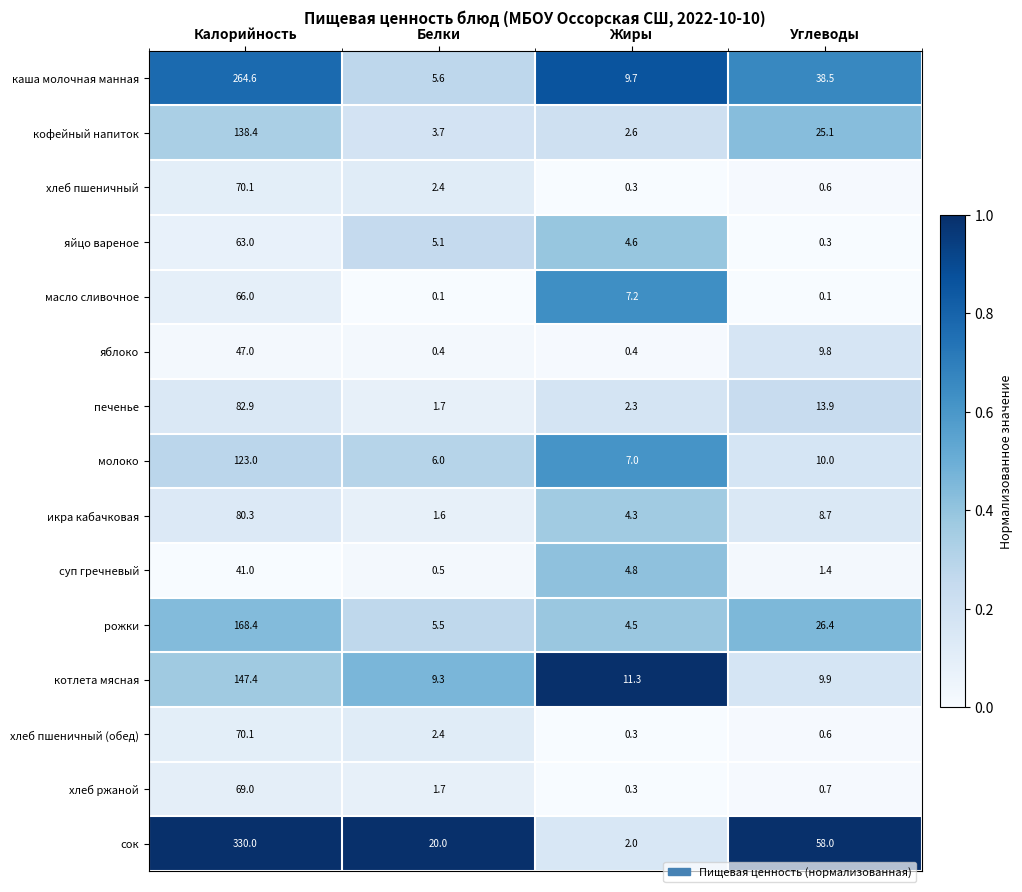

Which category has the lowest value in the яйцо вареное series?

Углеводы